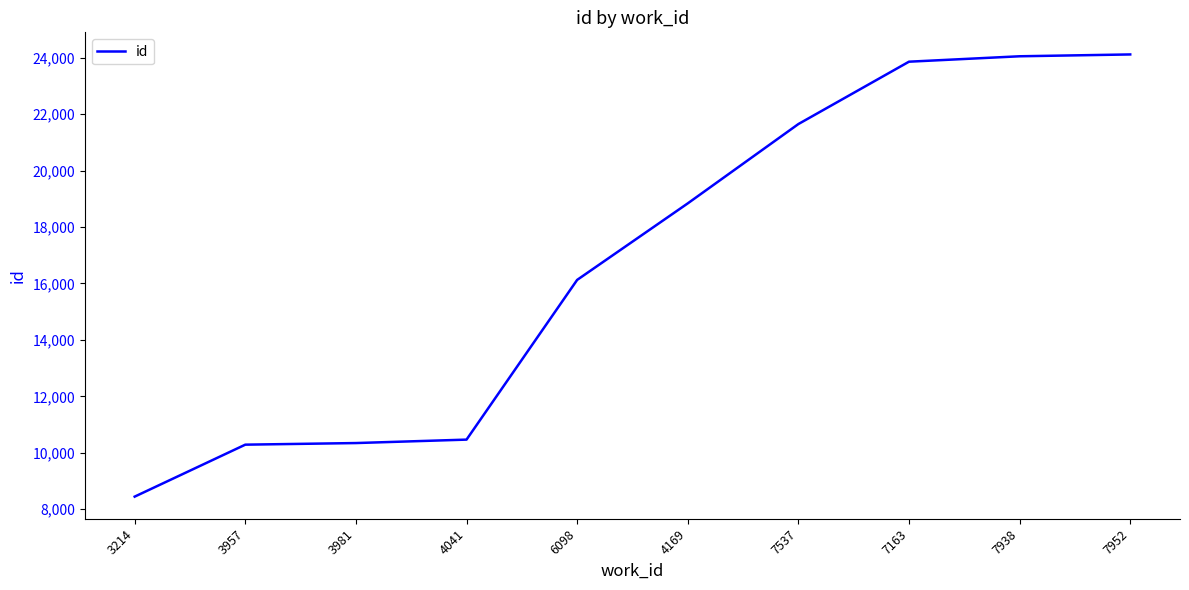

Read the value at 4169.

18840